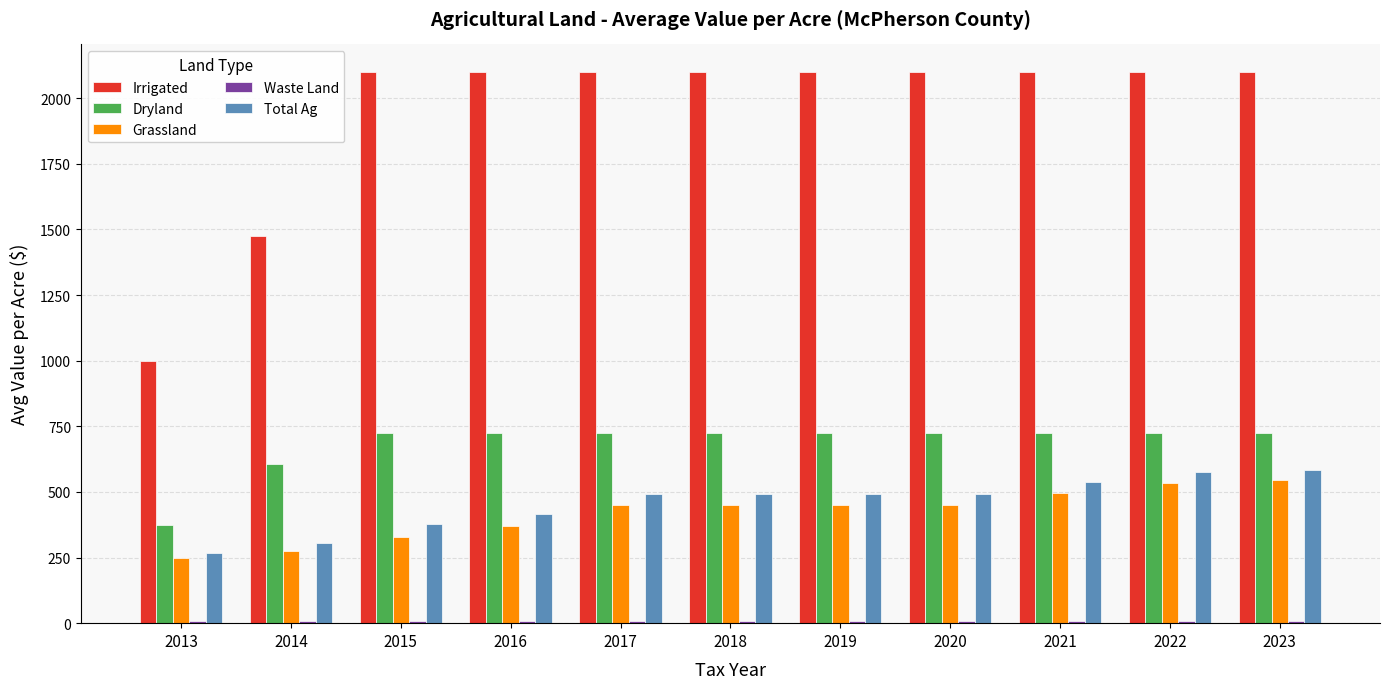

True or false: Irrigated has a value of 3600.6 at 2015.

False